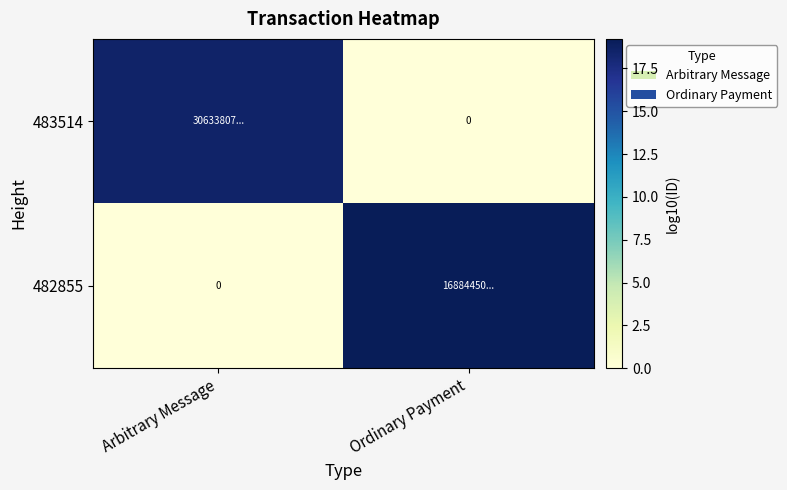

How many data points in 482855 are less than 19?

1